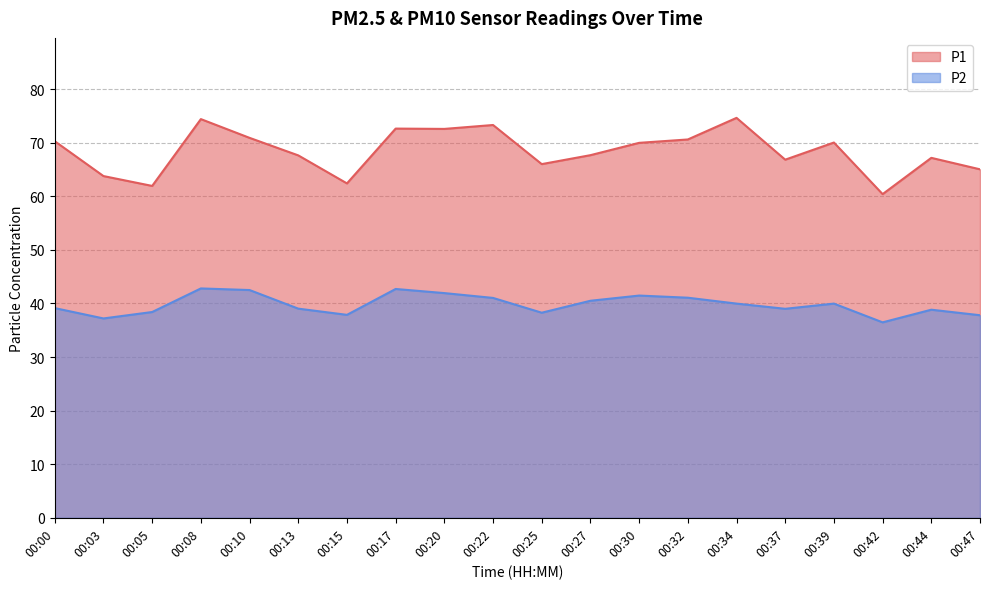

What is the total value across all series at 00:20?

114.5